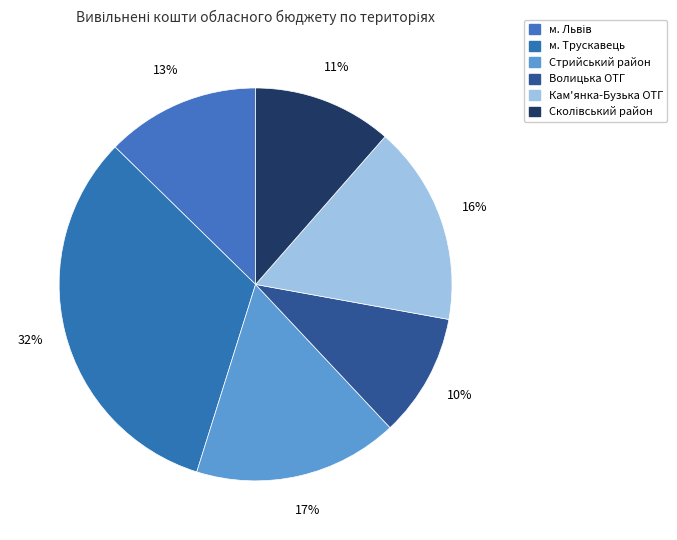

Count the number of slices in the pie.

6